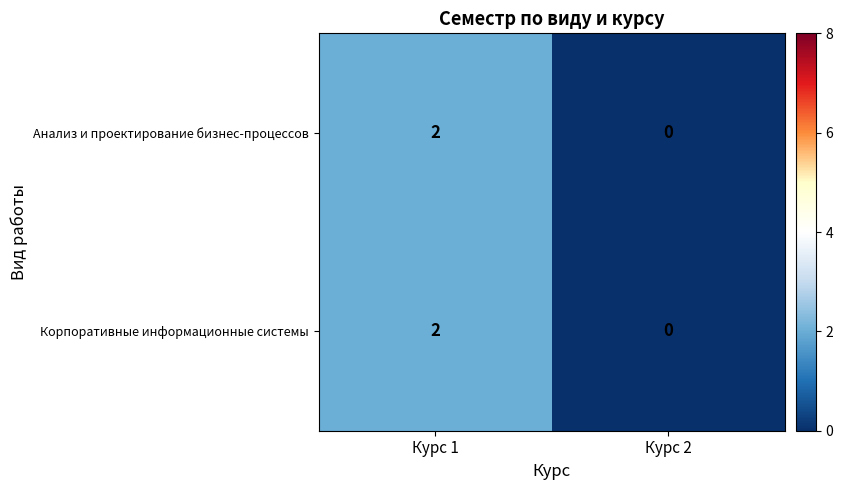

At which category is the sum across all series the highest?

Курс 1